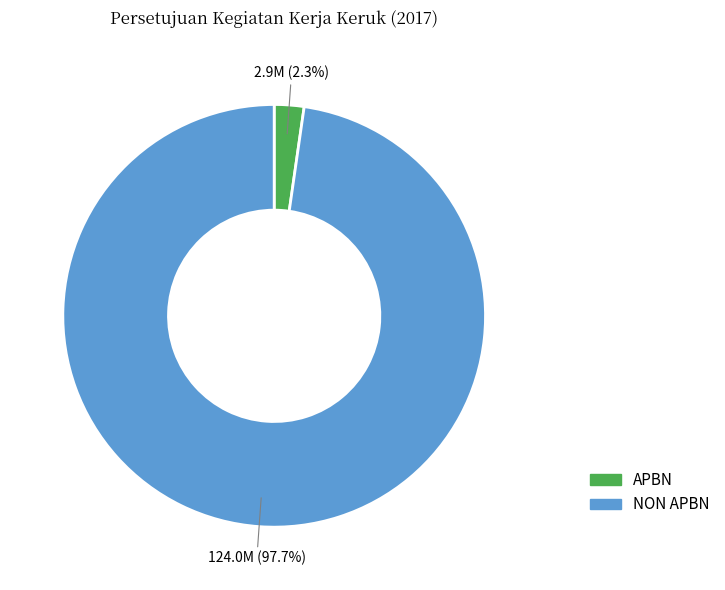

Does NON APBN represent more than half of the total?

Yes